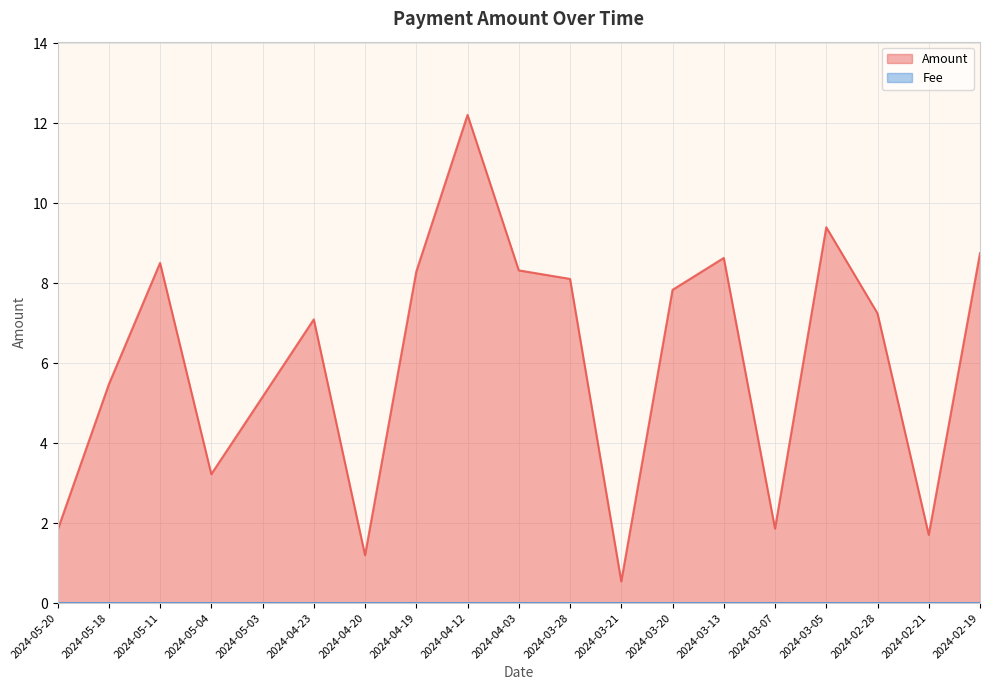

What is the average value?

6.1